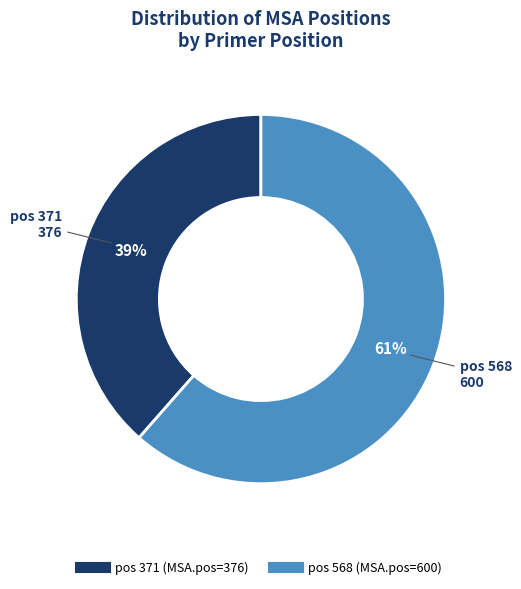

Is there any slice that represents more than half of the pie?

Yes